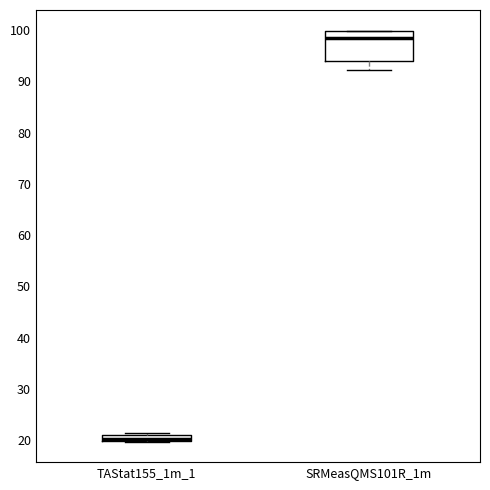

Comparing the boxes themselves (not the whiskers), which one is the tallest?

SRMeasQMS101R_1m